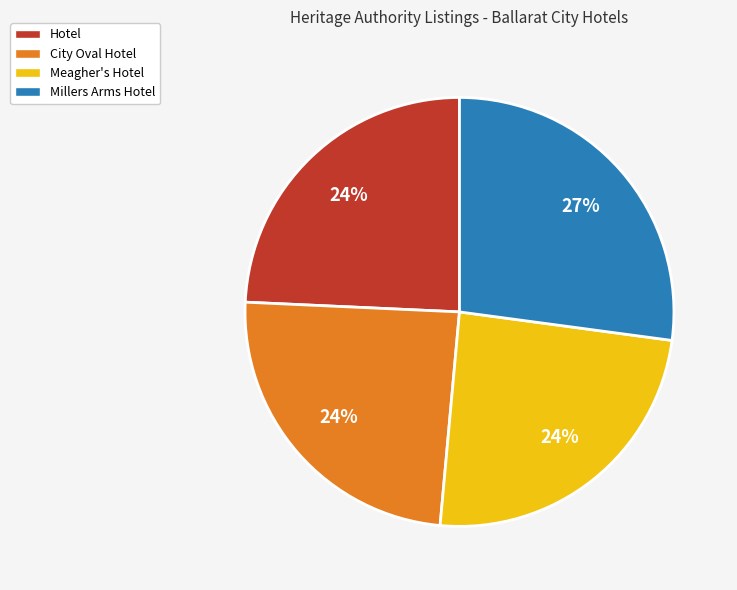

Which category has the biggest portion of the pie?

Millers Arms Hotel